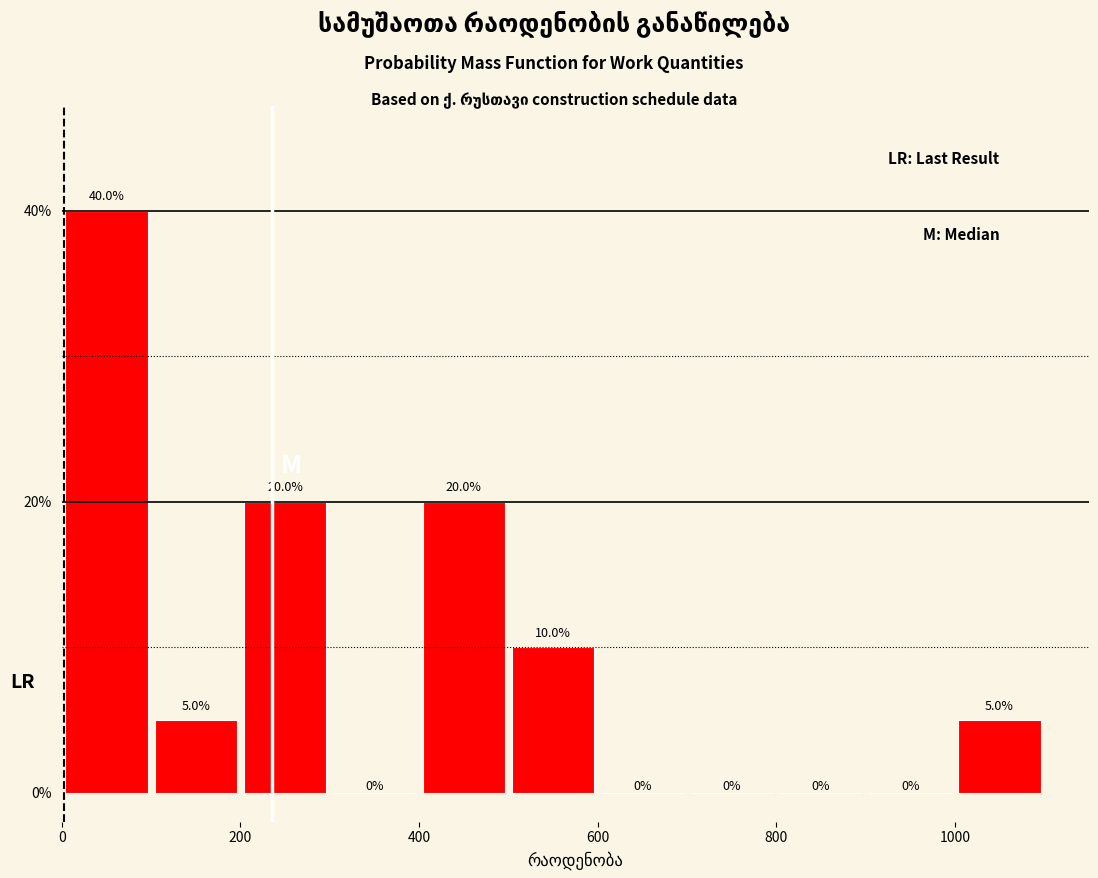

Reading left to right, transcribe this chart: for each bar, give the range it covers on the x-axis and its height.

0 to 100: 40.0
100 to 200: 5.0
200 to 300: 20.0
300 to 400: 0.0
400 to 500: 20.0
500 to 600: 10.0
600 to 700: 0.0
700 to 800: 0.0
800 to 900: 0.0
900 to 1000: 0.0
1000 to 1100: 5.0